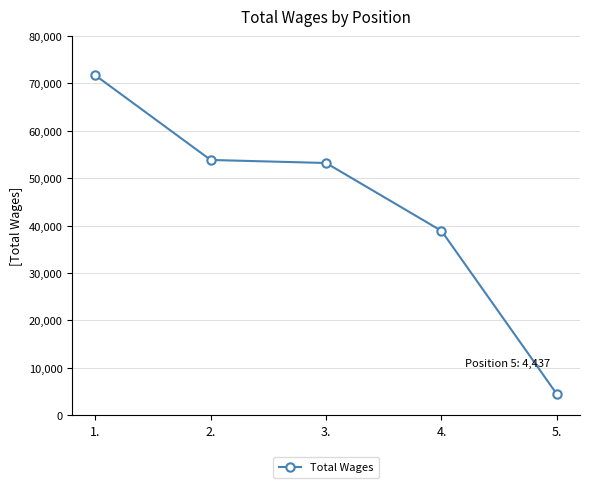

Which category has the highest value across all series?

1.